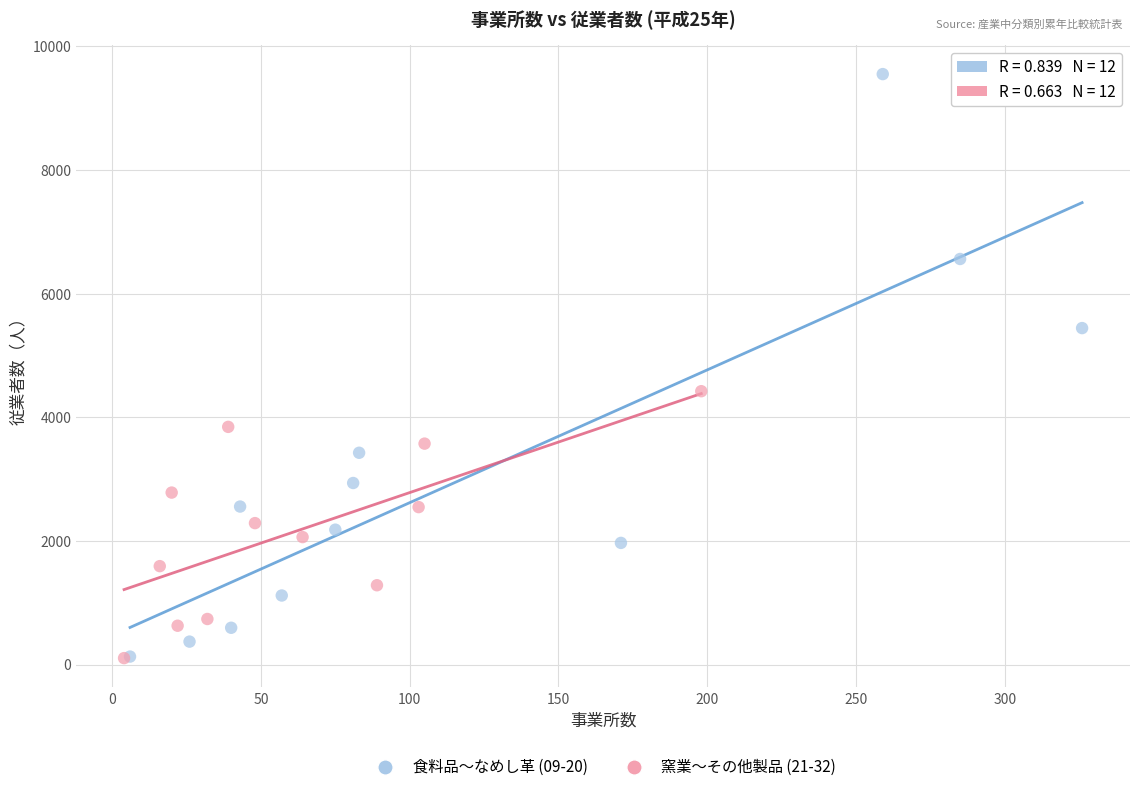

What are all the series names shown in the legend?

食料品〜なめし革 (09-20), 窯業〜その他製品 (21-32)